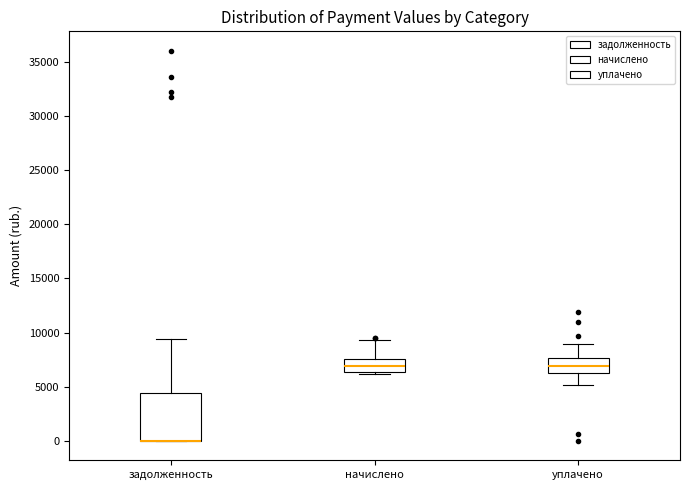

Reading left to right, transcribe this box plot: for each box, give where its median line is, the range the box spans, and where its two whiskers end, as read against the y-axis. The values are not printed on the chart, so give them approximately, as read against the axis.

задолженность: median 0 (drawn on the box's lower edge), box 0 to 4500, whiskers 0 to 9500
начислено: median 7000, box 6500 to 7500, whiskers 6000 to 9500
уплачено: median 7000, box 6500 to 7500, whiskers 5000 to 9000